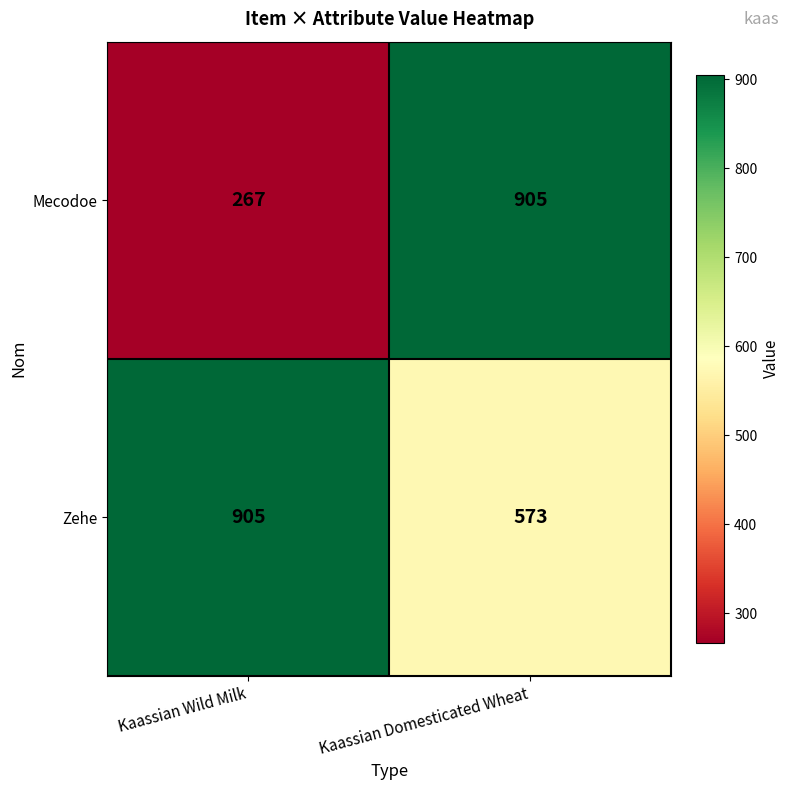

At how many categories does at least one series exceed 855?

2